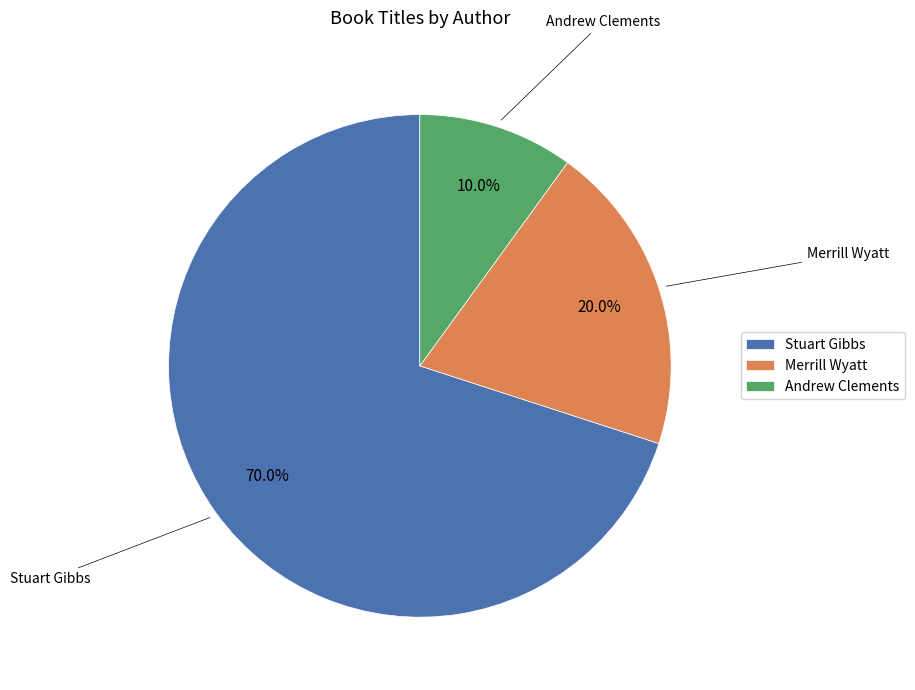

Is Stuart Gibbs the majority of the pie?

Yes